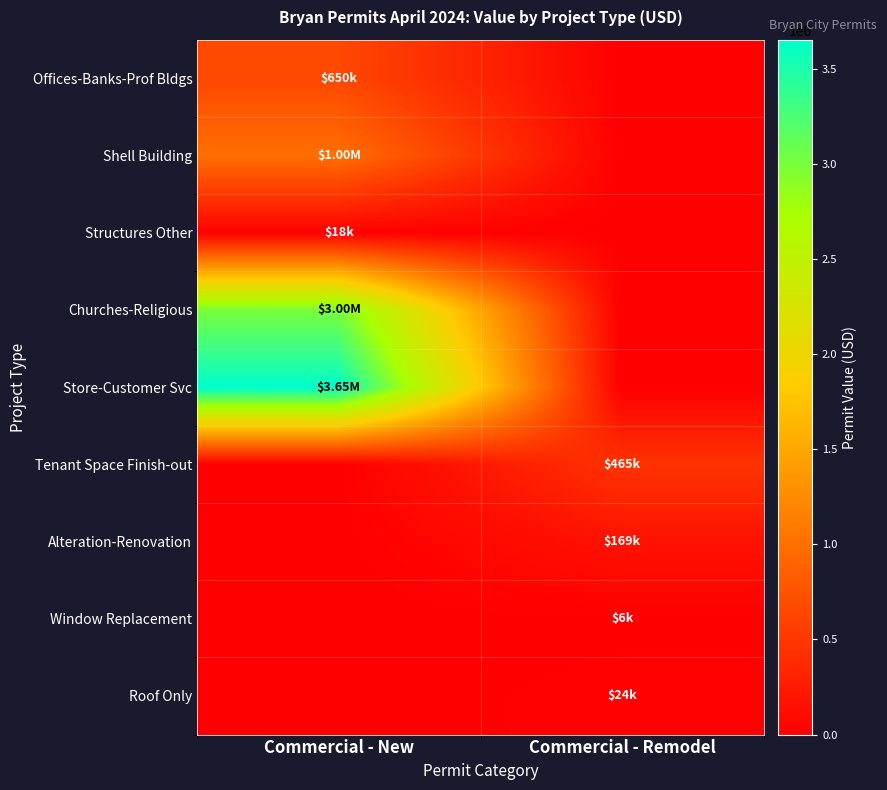

Reading left to right, what are all the values shown in this chart?

Offices-Banks-Prof Bldgs: Commercial - New=650000	Commercial - Remodel=0
Shell Building: Commercial - New=1000000	Commercial - Remodel=0
Structures Other: Commercial - New=17500	Commercial - Remodel=0
Churches-Religious: Commercial - New=3000000	Commercial - Remodel=0
Store-Customer Svc: Commercial - New=3651535	Commercial - Remodel=0
Tenant Space Finish-out: Commercial - New=0	Commercial - Remodel=465000
Alteration-Renovation: Commercial - New=0	Commercial - Remodel=169010
Window Replacement: Commercial - New=0	Commercial - Remodel=6500
Roof Only: Commercial - New=0	Commercial - Remodel=23500